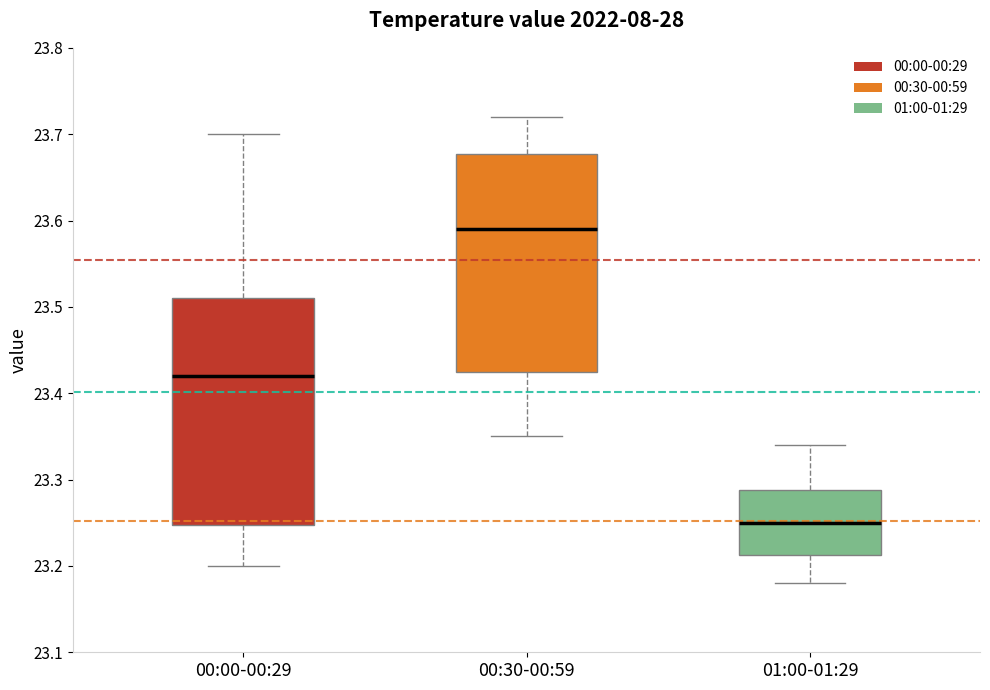

Reading left to right, read every box against the y-axis: the position of its median line, the range the box covers, and the ends of its whiskers. The values are not printed on the chart, so give them approximately, as read against the axis.

00:00-00:29: median 23.42, box 23.25 to 23.51, whiskers 23.20 to 23.70
00:30-00:59: median 23.59, box 23.43 to 23.68, whiskers 23.35 to 23.72
01:00-01:29: median 23.25, box 23.21 to 23.29, whiskers 23.18 to 23.34